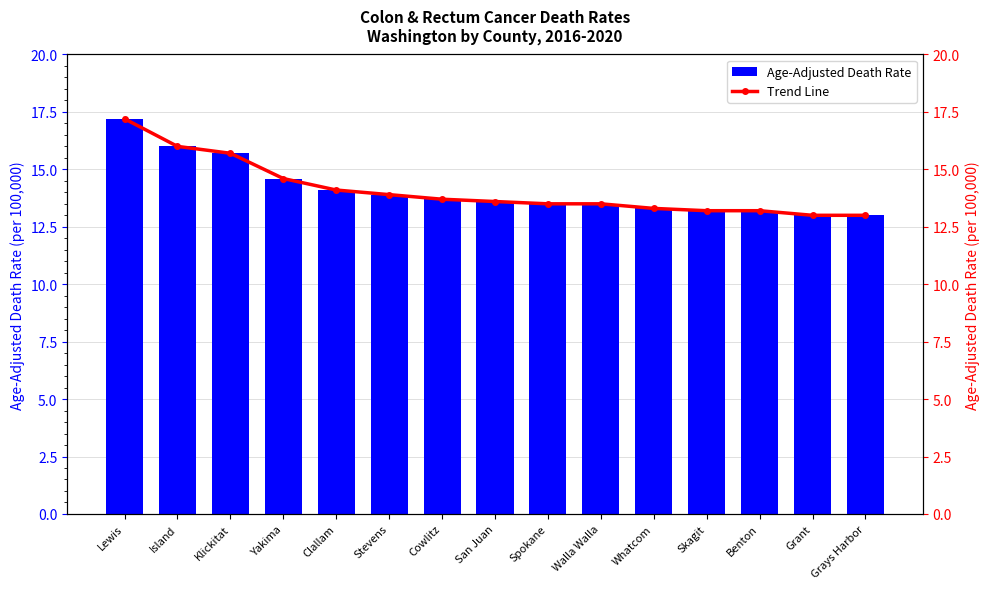

Which series has the widest spread of values?

Age-Adjusted Death Rate